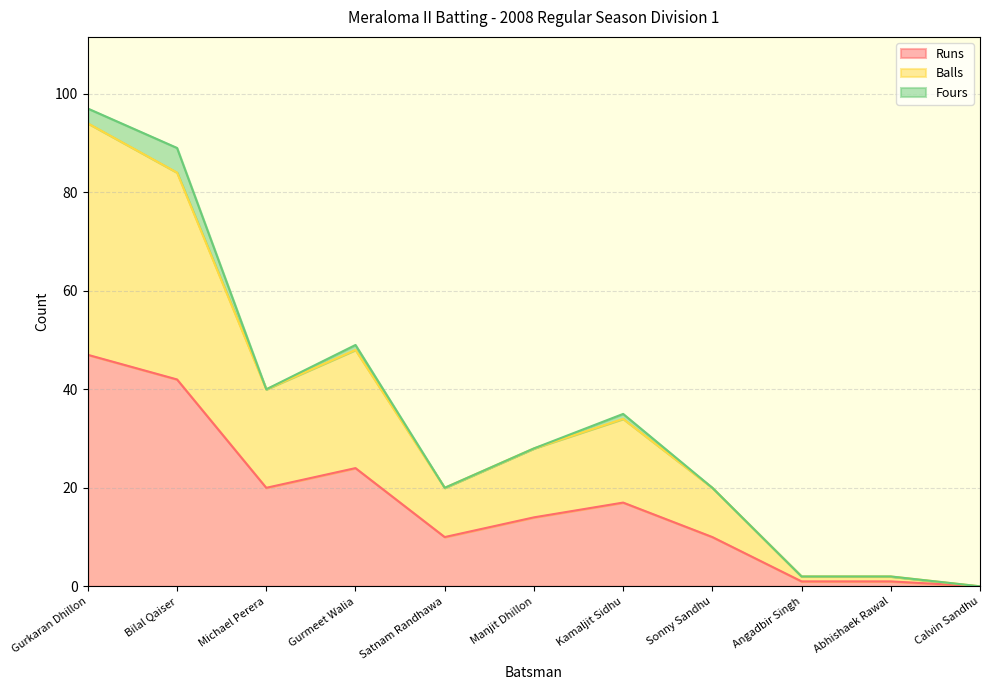

Which label corresponds to the smallest value in the chart?

Calvin Sandhu